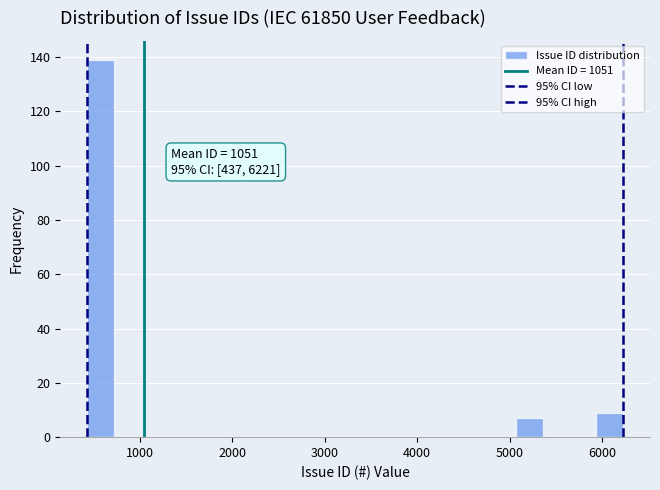

Read against the x-axis, roughly where is the centre of the tallest bar?

600